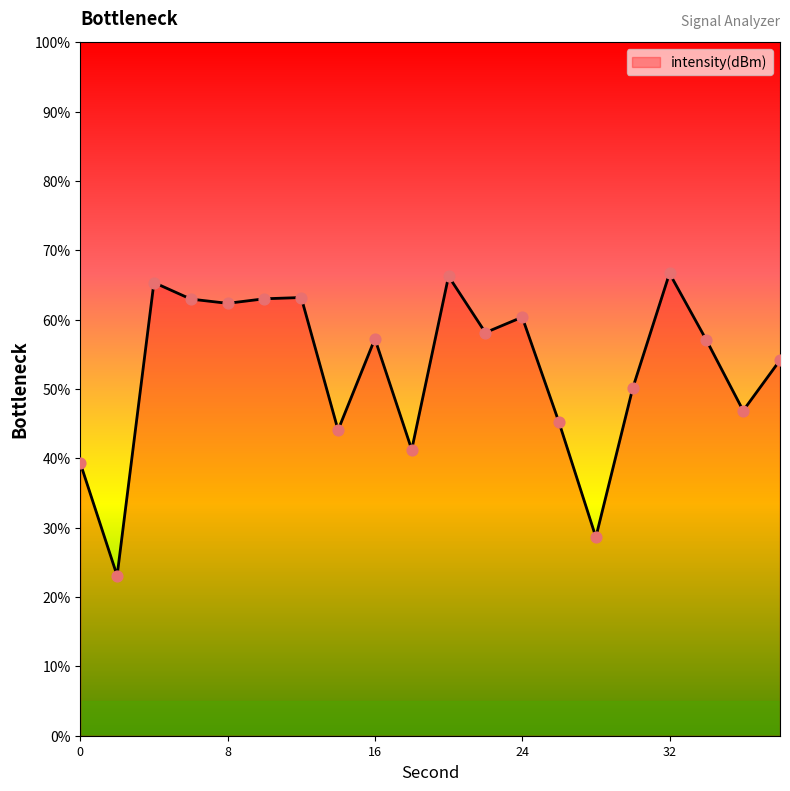

What is the difference between the maximum and minimum values?

43.6